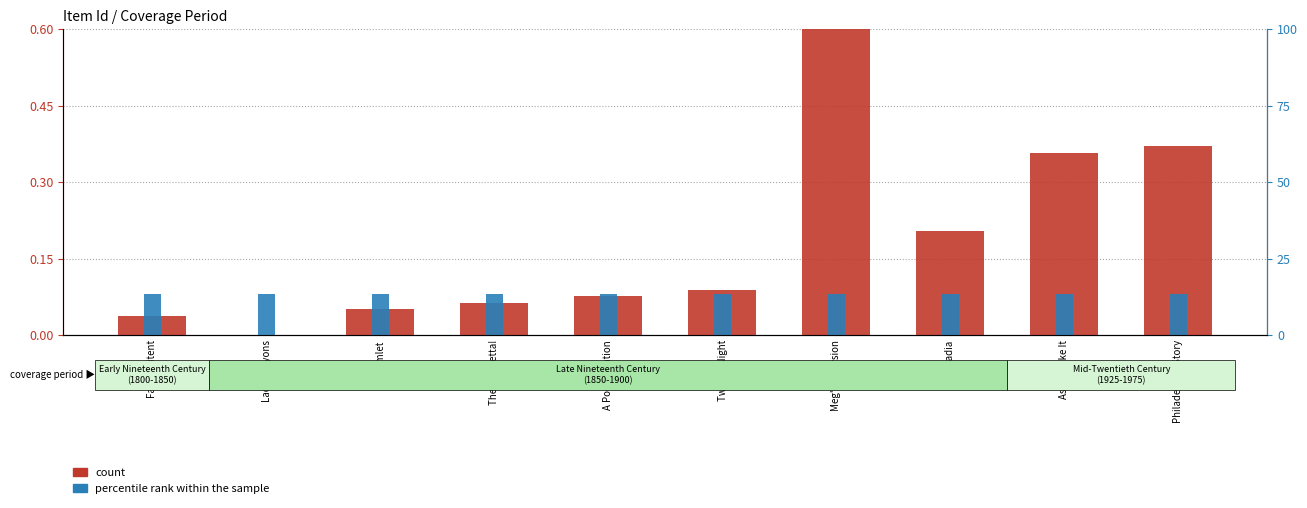

How many groups of bars are there?

10